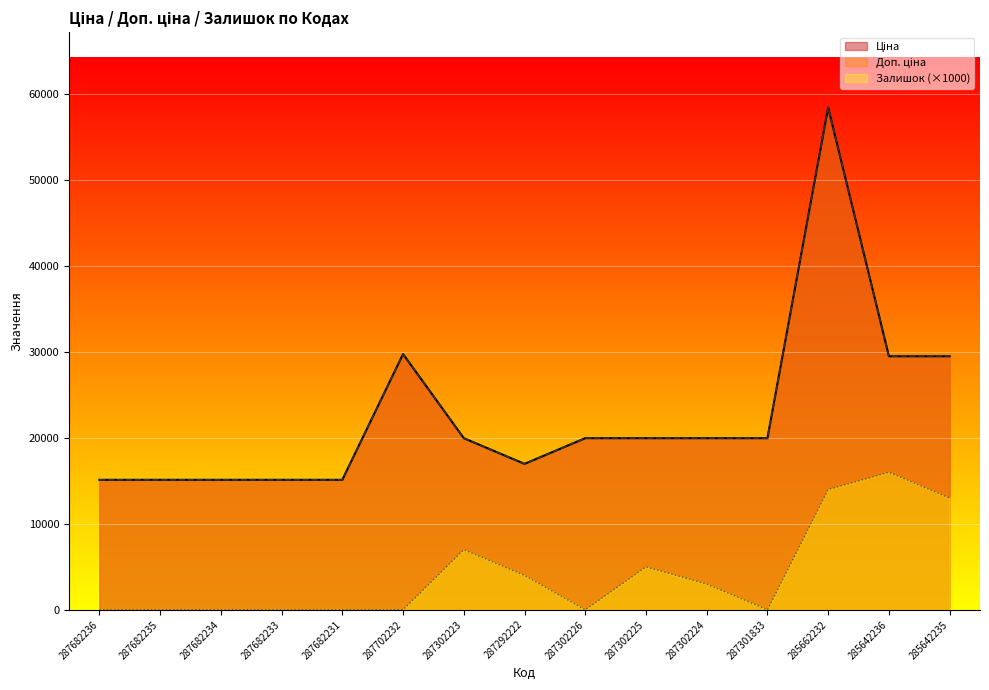

How many values in Залишок are above zero?

7